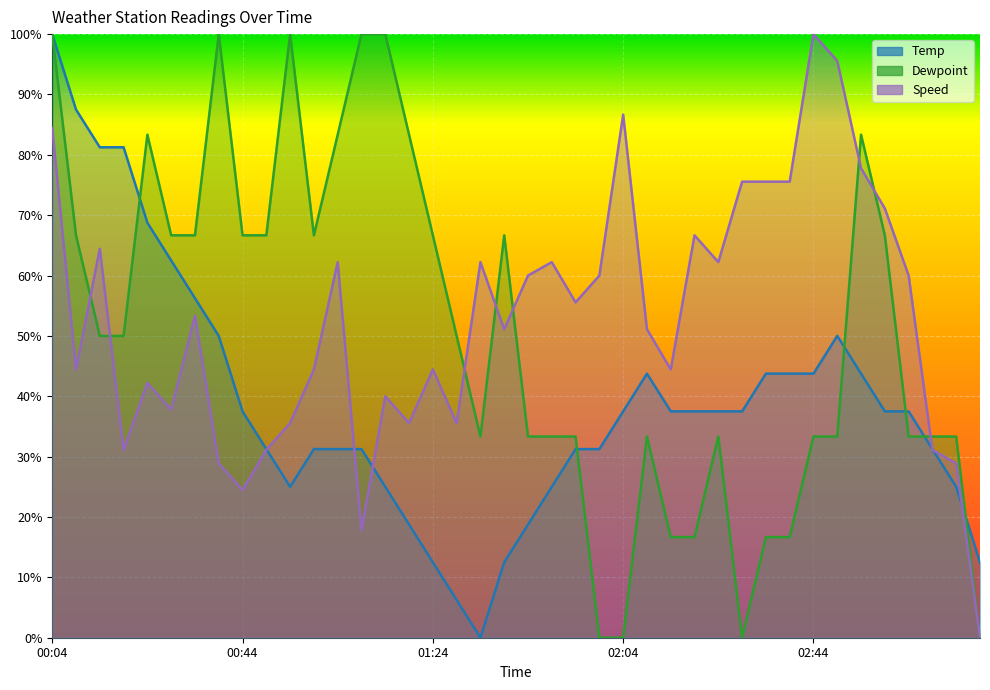

Reading left to right, what are all the values shown in this chart?

Temp: 1.0	0.9	0.8	0.8	0.7	0.6	0.6	0.5	0.4	0.3	0.2	0.3	0.3	0.3	0.2	0.2	0.1	0.1	0.0	0.1	0.2	0.2	0.3	0.3	0.4	0.4	0.4	0.4	0.4	0.4	0.4	0.4	0.4	0.5	0.4	0.4	0.4	0.3	0.2	0.1
Dewpoint: 1.0	0.7	0.5	0.5	0.8	0.7	0.7	1.0	0.7	0.7	1.0	0.7	0.8	1.0	1.0	0.8	0.7	0.5	0.3	0.7	0.3	0.3	0.3	0.0	0.0	0.3	0.2	0.2	0.3	0.0	0.2	0.2	0.3	0.3	0.8	0.7	0.3	0.3	0.3	0.0
Speed: 0.8	0.4	0.6	0.3	0.4	0.4	0.5	0.3	0.2	0.3	0.4	0.4	0.6	0.2	0.4	0.4	0.4	0.4	0.6	0.5	0.6	0.6	0.6	0.6	0.9	0.5	0.4	0.7	0.6	0.8	0.8	0.8	1.0	1.0	0.8	0.7	0.6	0.3	0.3	0.0